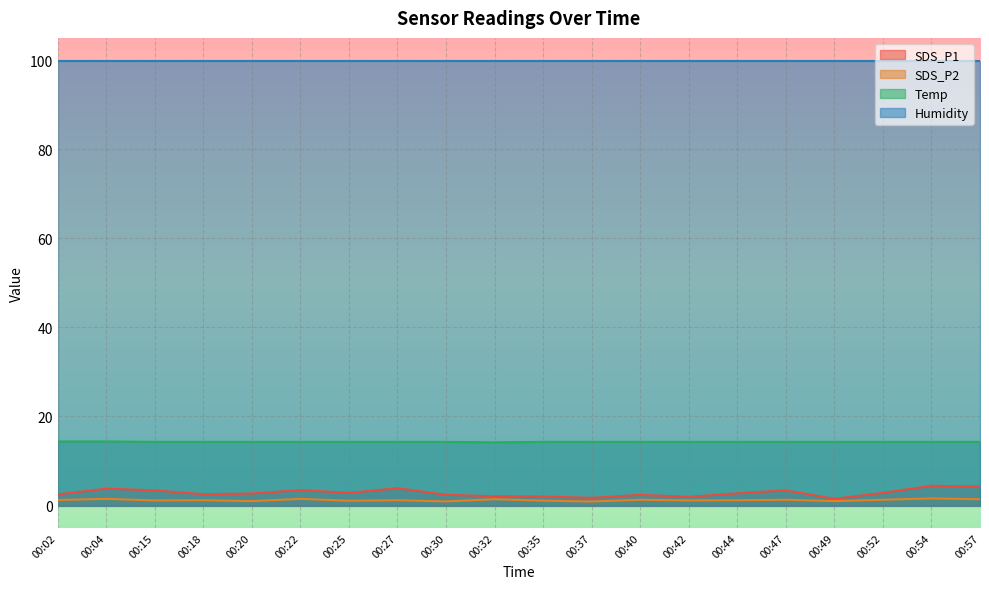

True or false: SDS_P2 and SDS_P1 cross at least once.

False